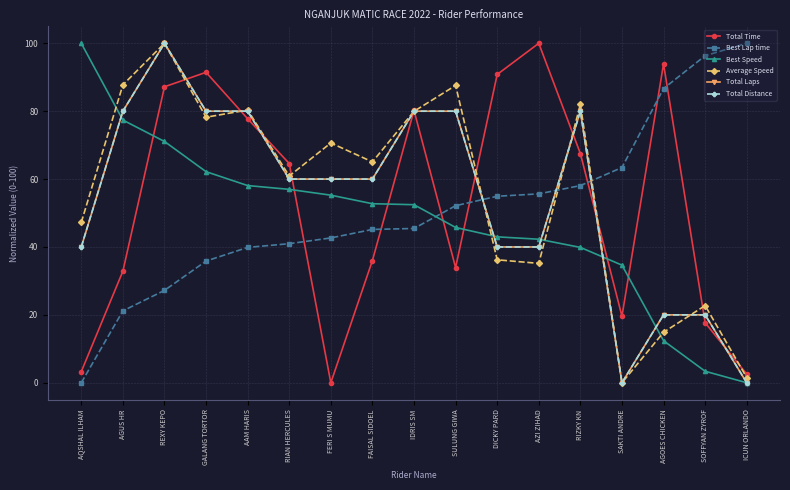

Reading right to left, transcribe all the data shown in this chart.

Total Time: ICUN ORLANDO=2.5	SOFFYAN ZYROF=17.7	AGOES CHICKEN=93.9	SAKTI ANDRE=19.6	RIZKY KN=67.5	AZI ZIHAD=100.0	DICKY PARD=90.8	SULUNG GIWA=33.9	IDRIS SM=80.2	FAISAL SIDOEL=36.0	FERI S MUMU=0.0	RIAN HERCULES=64.6	AAM HARIS=77.8	GALANG TORTOR=91.5	REXY KEPO=87.2	AGUS HR=32.9	AQSHAL ILHAM=3.3
Best Lap time: ICUN ORLANDO=100.0	SOFFYAN ZYROF=96.3	AGOES CHICKEN=86.7	SAKTI ANDRE=63.4	RIZKY KN=58.1	AZI ZIHAD=55.6	DICKY PARD=54.9	SULUNG GIWA=52.2	IDRIS SM=45.4	FAISAL SIDOEL=45.2	FERI S MUMU=42.7	RIAN HERCULES=41.0	AAM HARIS=39.9	GALANG TORTOR=35.9	REXY KEPO=27.2	AGUS HR=21.2	AQSHAL ILHAM=0.0
Best Speed: ICUN ORLANDO=0.0	SOFFYAN ZYROF=3.4	AGOES CHICKEN=12.4	SAKTI ANDRE=34.7	RIZKY KN=39.9	AZI ZIHAD=42.3	DICKY PARD=43.0	SULUNG GIWA=45.7	IDRIS SM=52.5	FAISAL SIDOEL=52.7	FERI S MUMU=55.3	RIAN HERCULES=57.0	AAM HARIS=58.1	GALANG TORTOR=62.2	REXY KEPO=71.1	AGUS HR=77.4	AQSHAL ILHAM=100.0
Average Speed: ICUN ORLANDO=1.5	SOFFYAN ZYROF=22.7	AGOES CHICKEN=14.9	SAKTI ANDRE=0.0	RIZKY KN=82.0	AZI ZIHAD=35.2	DICKY PARD=36.2	SULUNG GIWA=87.6	IDRIS SM=80.0	FAISAL SIDOEL=65.1	FERI S MUMU=70.6	RIAN HERCULES=60.9	AAM HARIS=80.4	GALANG TORTOR=78.2	REXY KEPO=100.0	AGUS HR=87.8	AQSHAL ILHAM=47.2
Total Laps: ICUN ORLANDO=0.0	SOFFYAN ZYROF=20.0	AGOES CHICKEN=20.0	SAKTI ANDRE=0.0	RIZKY KN=80.0	AZI ZIHAD=40.0	DICKY PARD=40.0	SULUNG GIWA=80.0	IDRIS SM=80.0	FAISAL SIDOEL=60.0	FERI S MUMU=60.0	RIAN HERCULES=60.0	AAM HARIS=80.0	GALANG TORTOR=80.0	REXY KEPO=100.0	AGUS HR=80.0	AQSHAL ILHAM=40.0
Total Distance: ICUN ORLANDO=0.0	SOFFYAN ZYROF=20.0	AGOES CHICKEN=20.0	SAKTI ANDRE=0.0	RIZKY KN=80.0	AZI ZIHAD=40.0	DICKY PARD=40.0	SULUNG GIWA=80.0	IDRIS SM=80.0	FAISAL SIDOEL=60.0	FERI S MUMU=60.0	RIAN HERCULES=60.0	AAM HARIS=80.0	GALANG TORTOR=80.0	REXY KEPO=100.0	AGUS HR=80.0	AQSHAL ILHAM=40.0